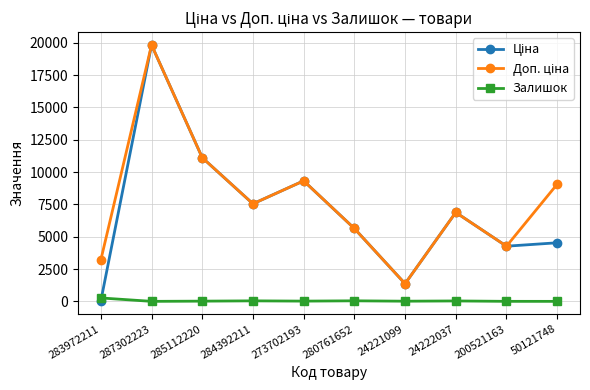

At which category does the chart reach its peak across all series?

287302223